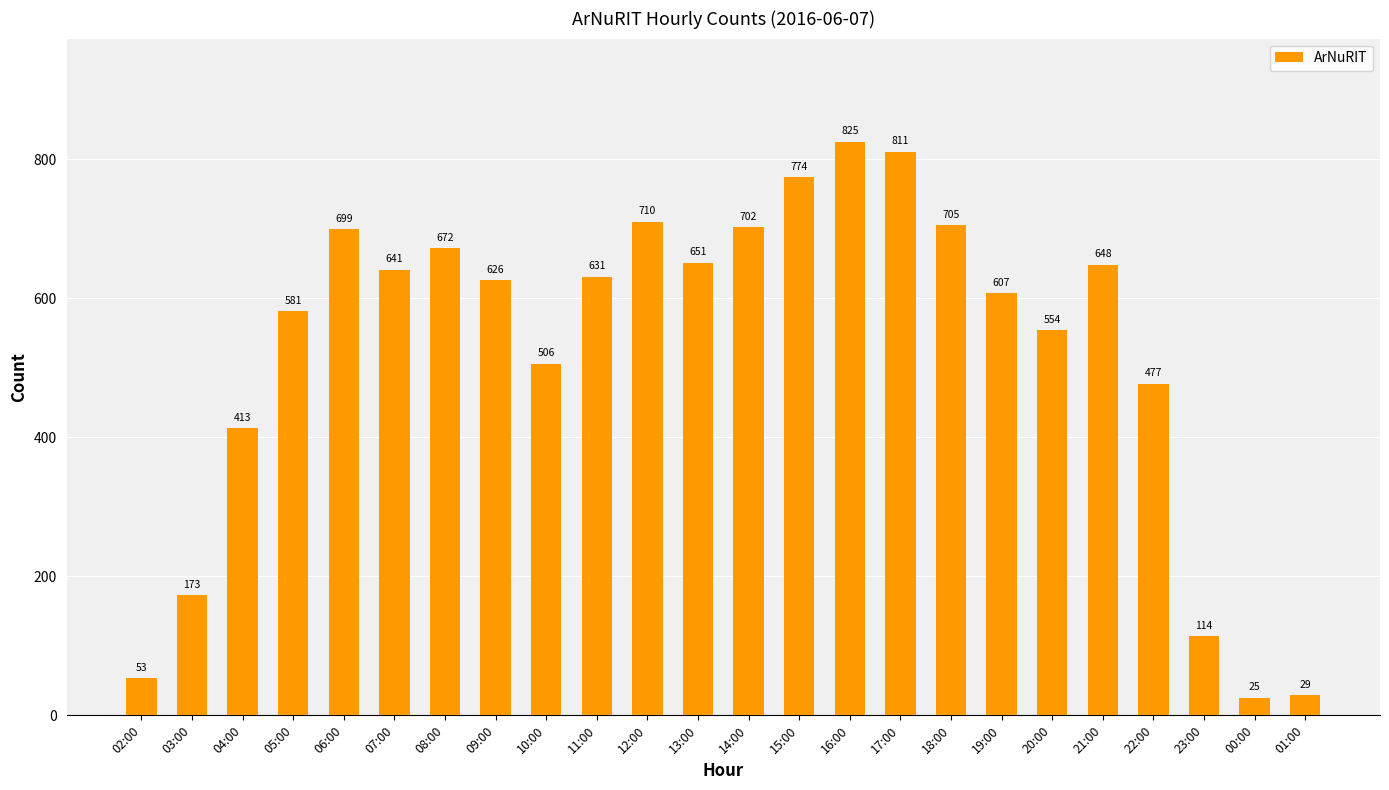

What is the label of the 8th bar from the right?

18:00